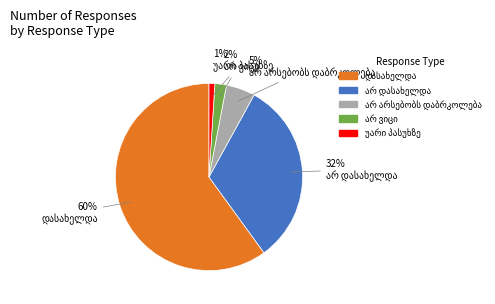

Is there any slice that represents more than half of the pie?

Yes